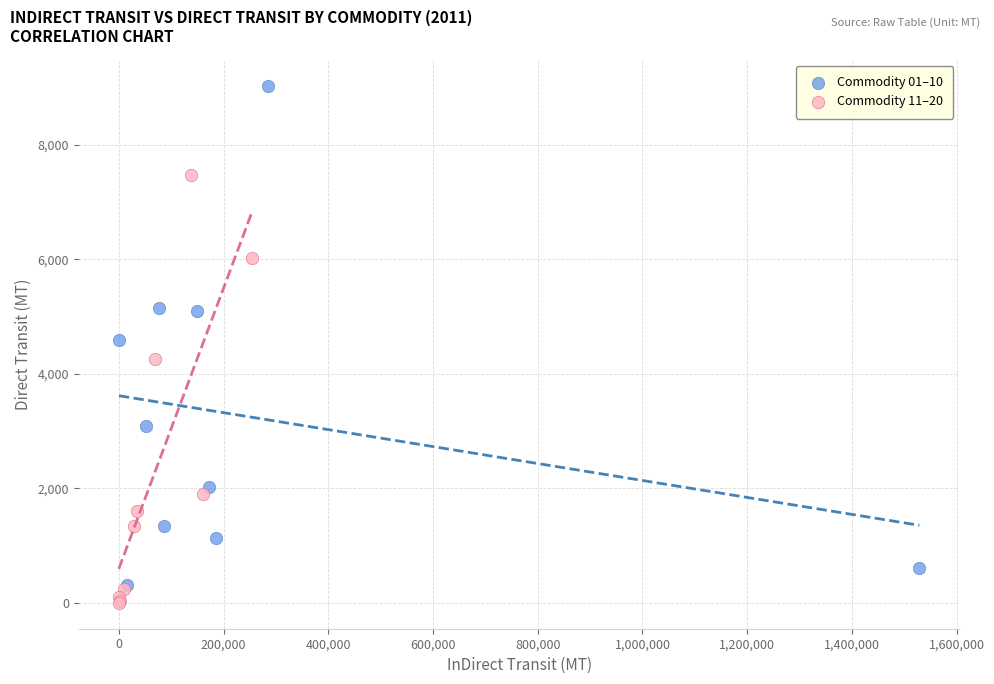

Which series has the largest Y range (max minus min)?

Commodity 01–10